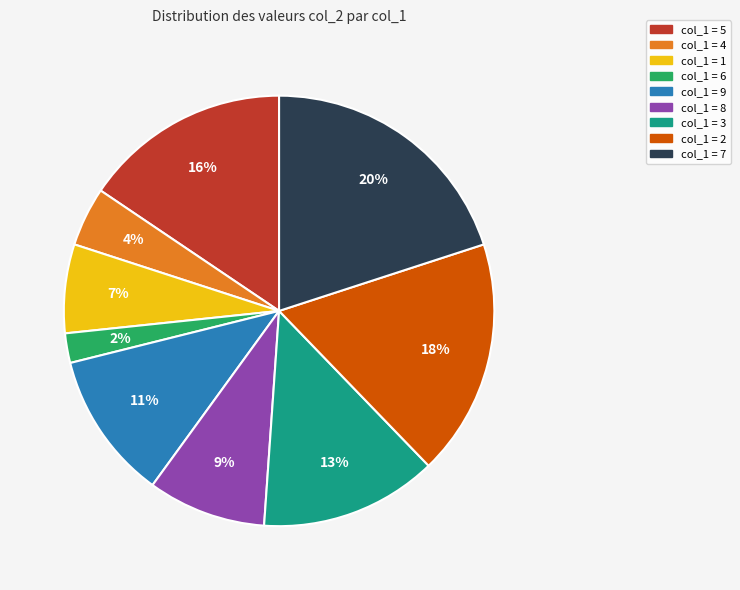

To the nearest percent, what is the difference between the largest and smallest slice percentages?

18%